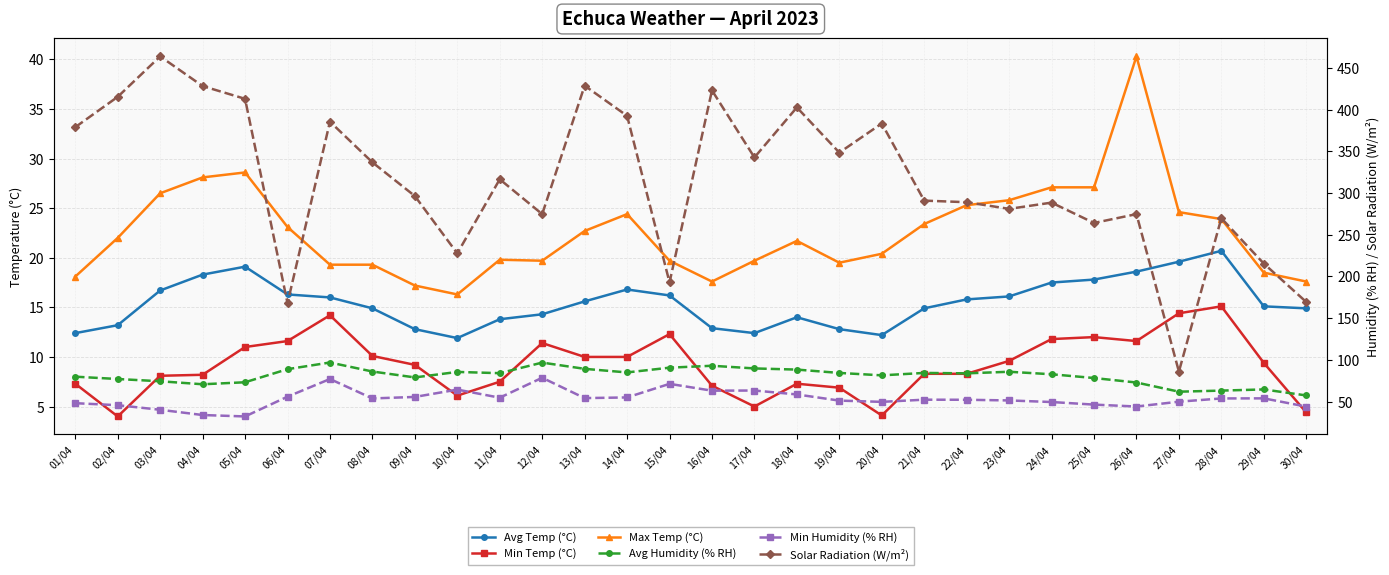

What are all the series names shown in the legend?

Avg Temp (°C), Min Temp (°C), Max Temp (°C), Avg Humidity (% RH), Min Humidity (% RH), Solar Radiation (W/m²)